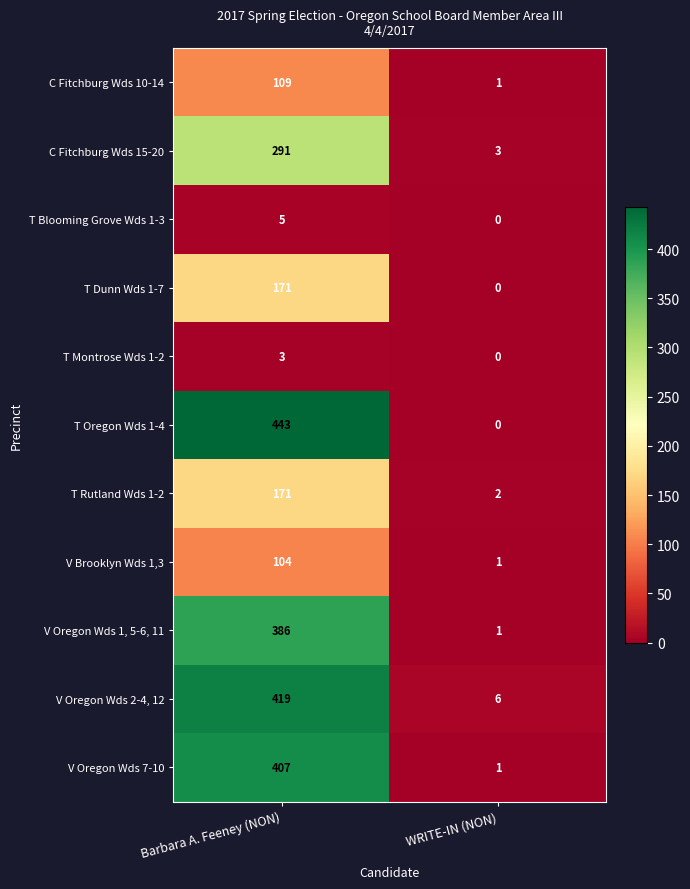

Which series has the largest total across all categories?

T Oregon Wds 1-4